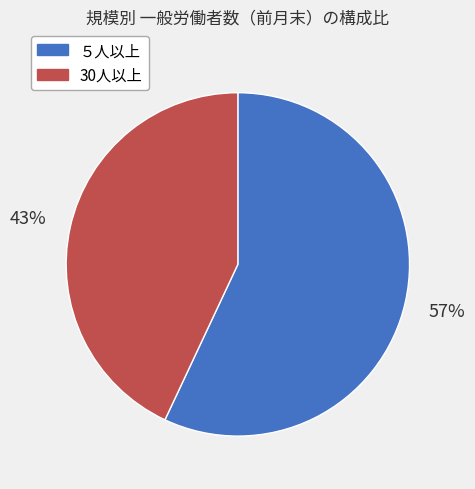

Between ５人以上 and 30人以上, which is larger?

５人以上